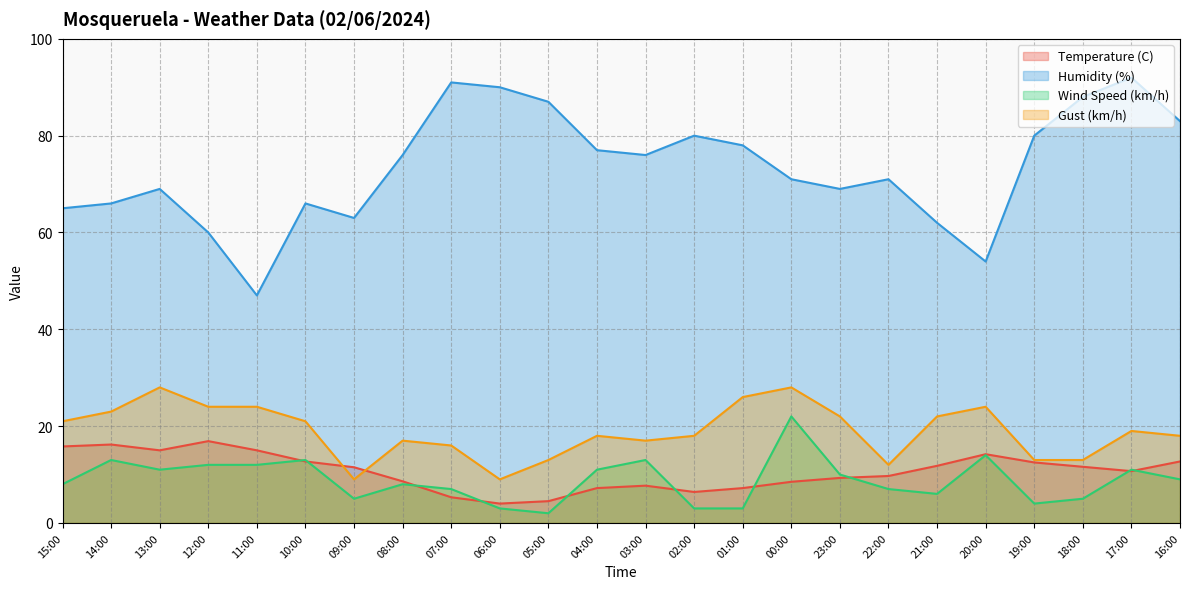

How many values in the Wind Speed (km/h) series are below 9?

12